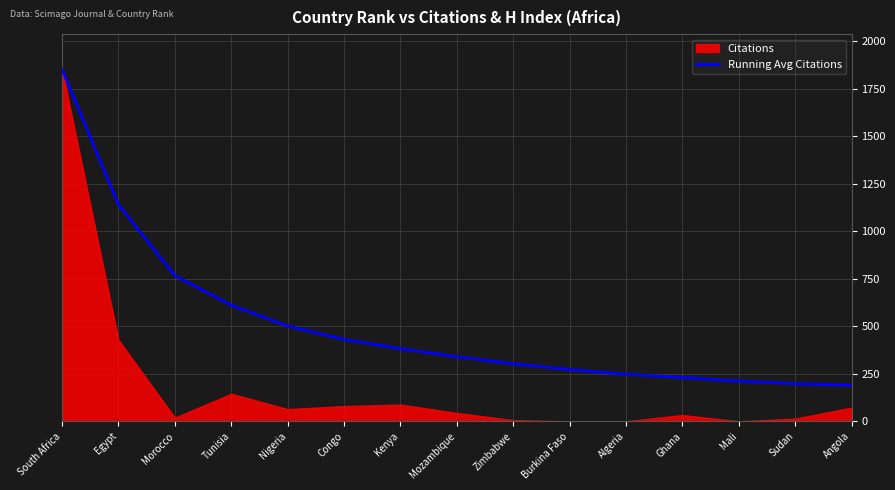

What is the approximate value of Running Avg Citations at Zimbabwe?

303.0